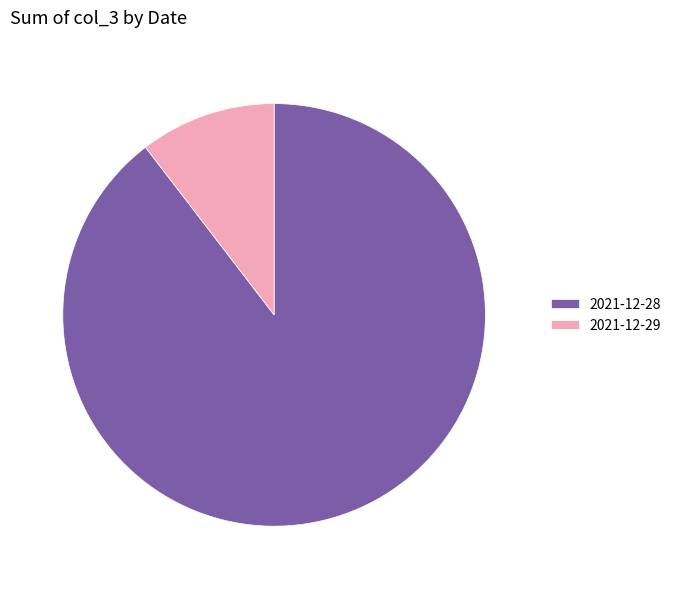

The 2021-12-28 slice represents 84% of the pie. True or false?

False